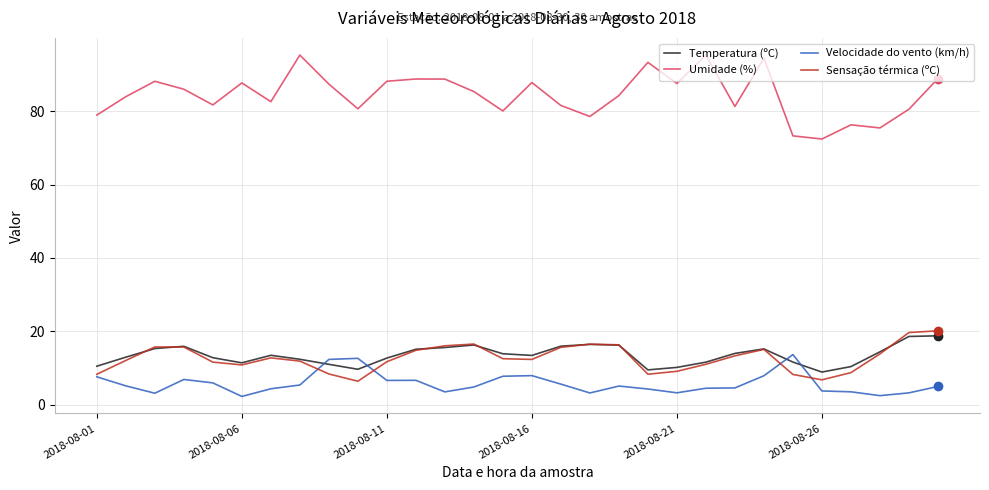

Does the chart have visible grid lines?

Yes